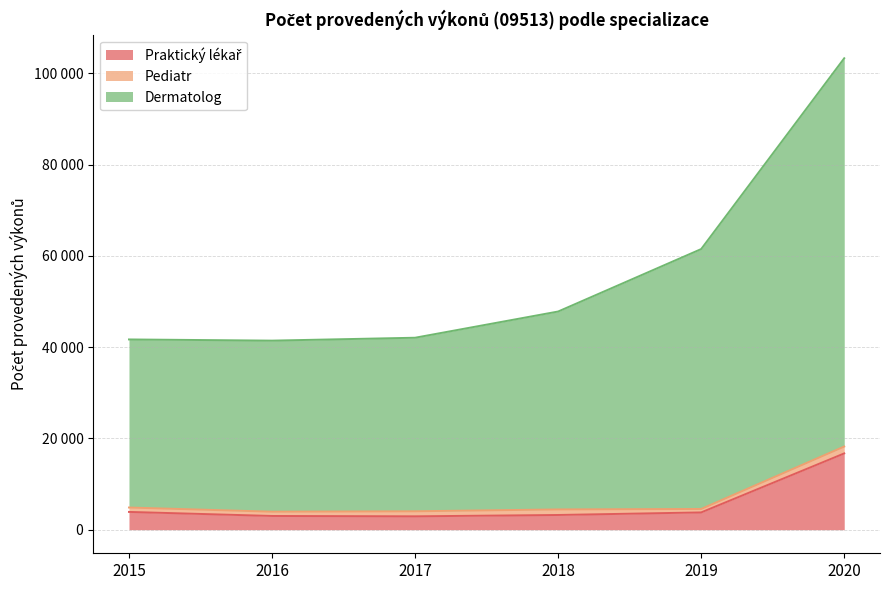

How many data points in Praktický lékař are above 3787?

2